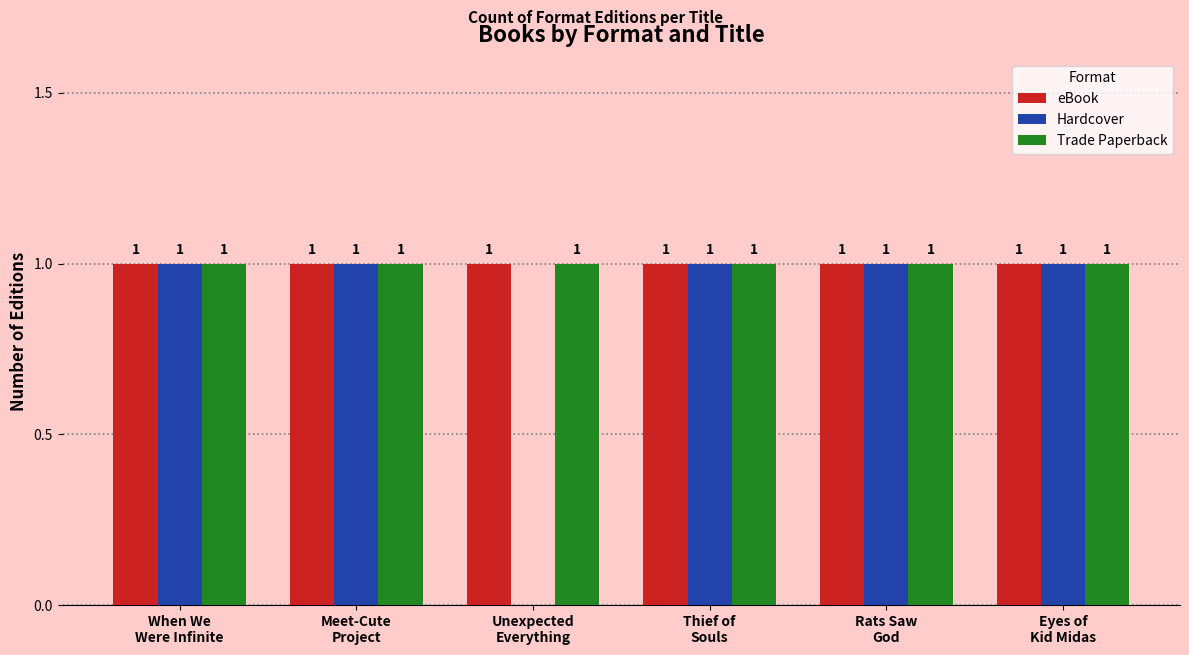

The value of Hardcover at Thief of
Souls is 1. True or false?

True